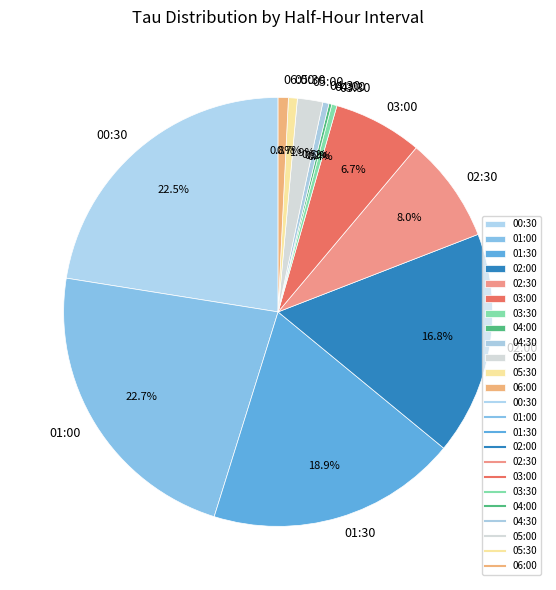

Is there a majority slice in this chart?

No